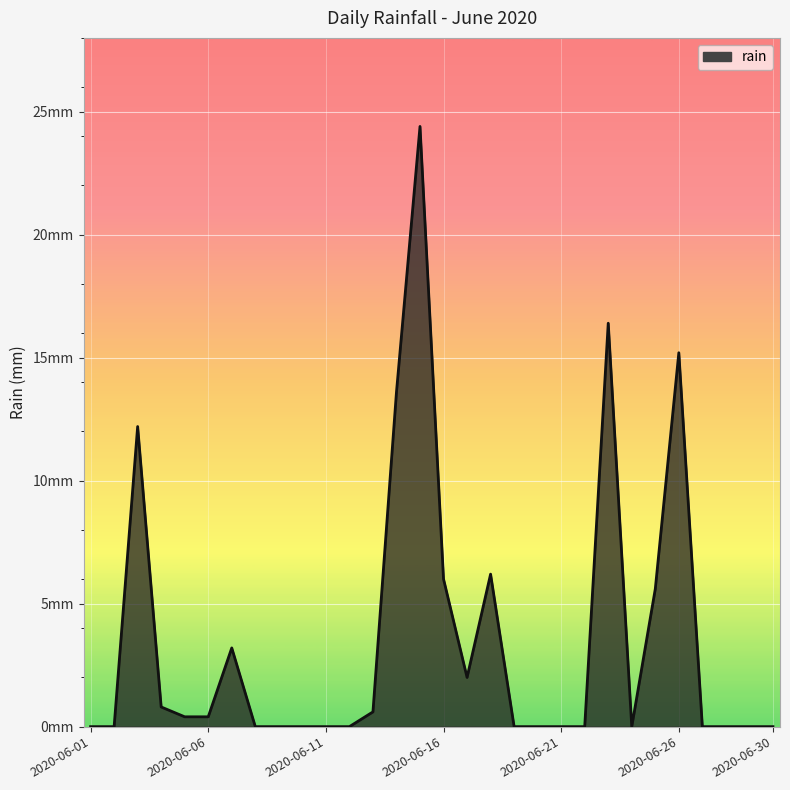

Is this an area chart (filled region under the line)?

Yes